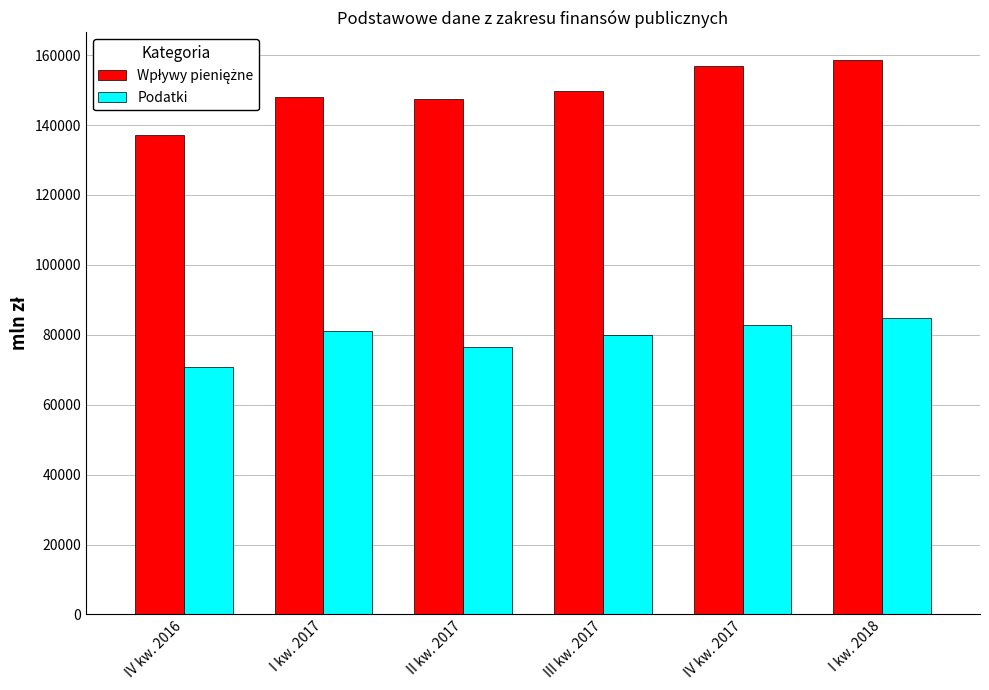

What is the spread (max minus min) of values at I kw. 2017?

67072